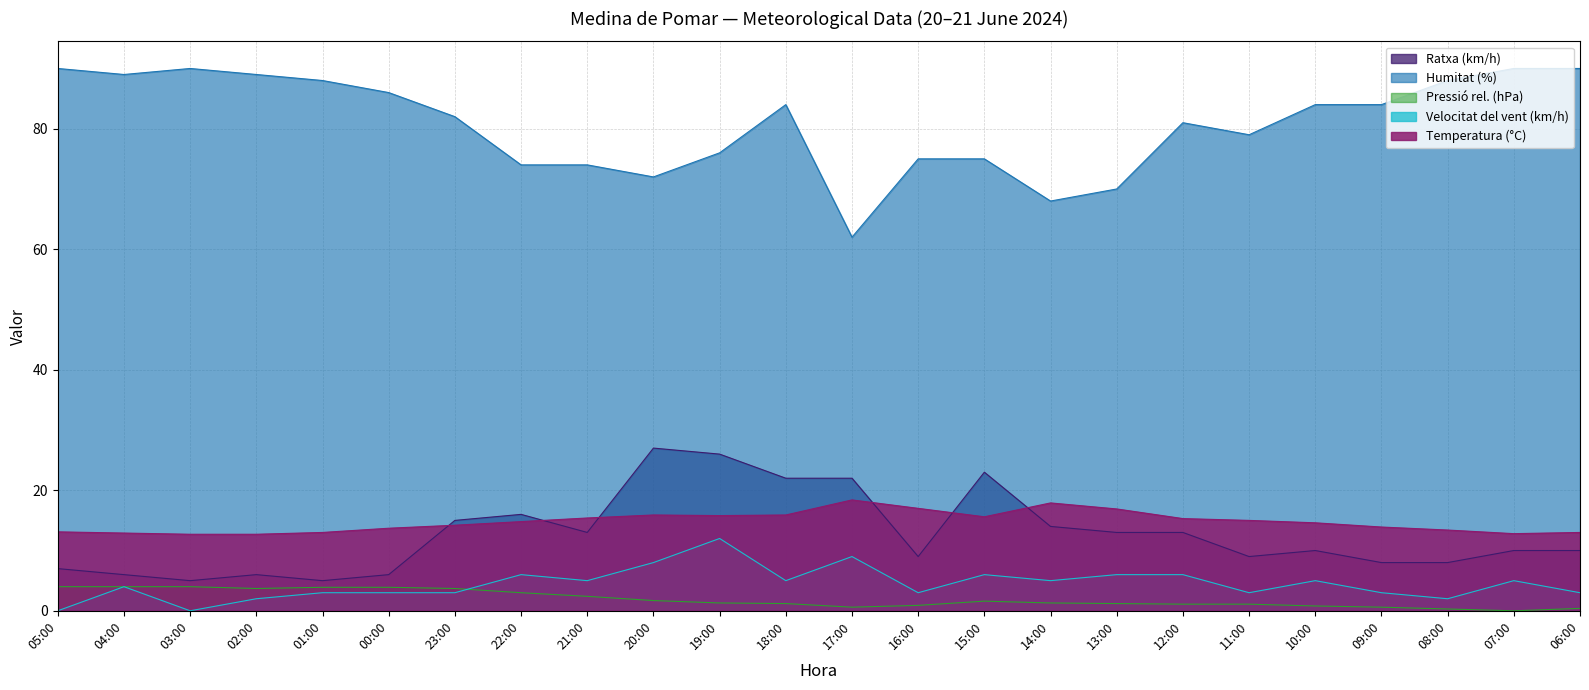

Which label corresponds to the largest value in the chart?

05:00